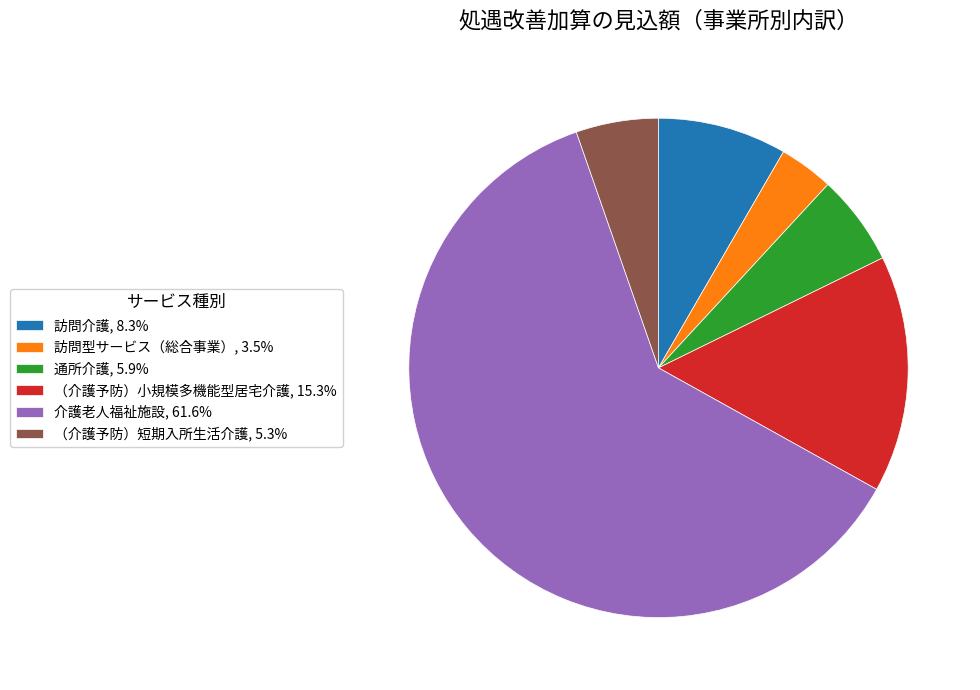

Is there a majority slice in this chart?

Yes